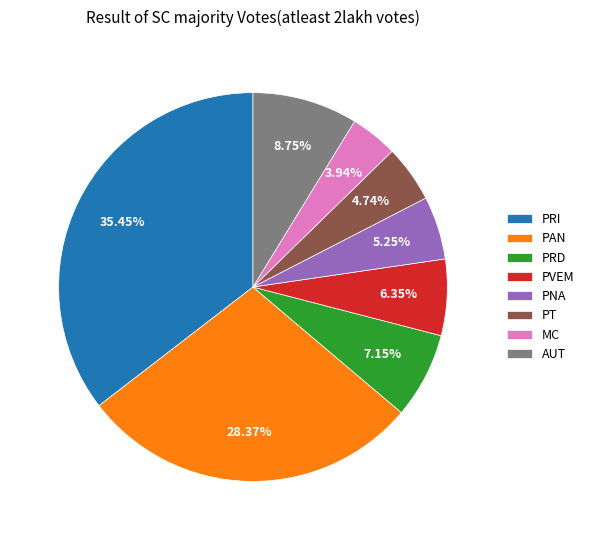

Do PRD and PNA together represent more than half of the pie?

No